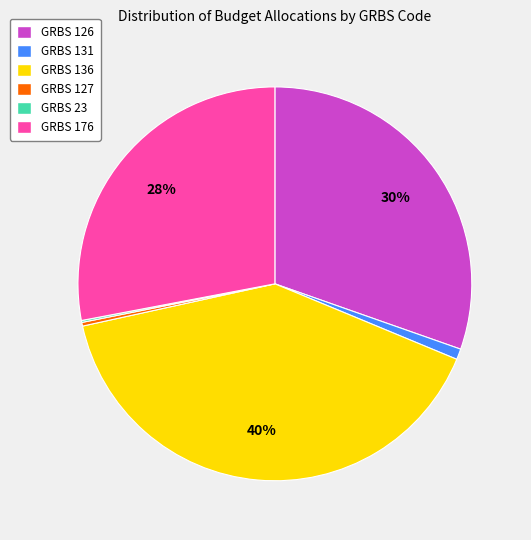

To the nearest percent, what is the difference between the largest and smallest slice percentages?

40%